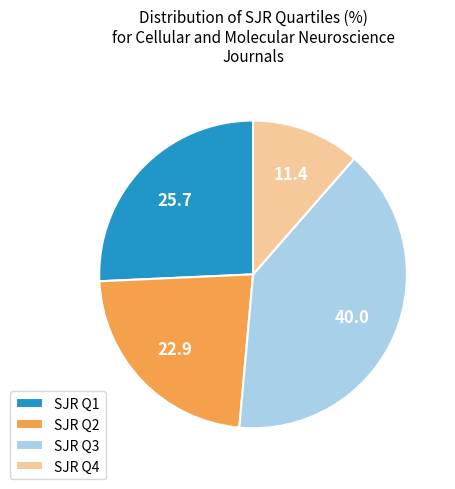

How many slices are in this pie chart?

4